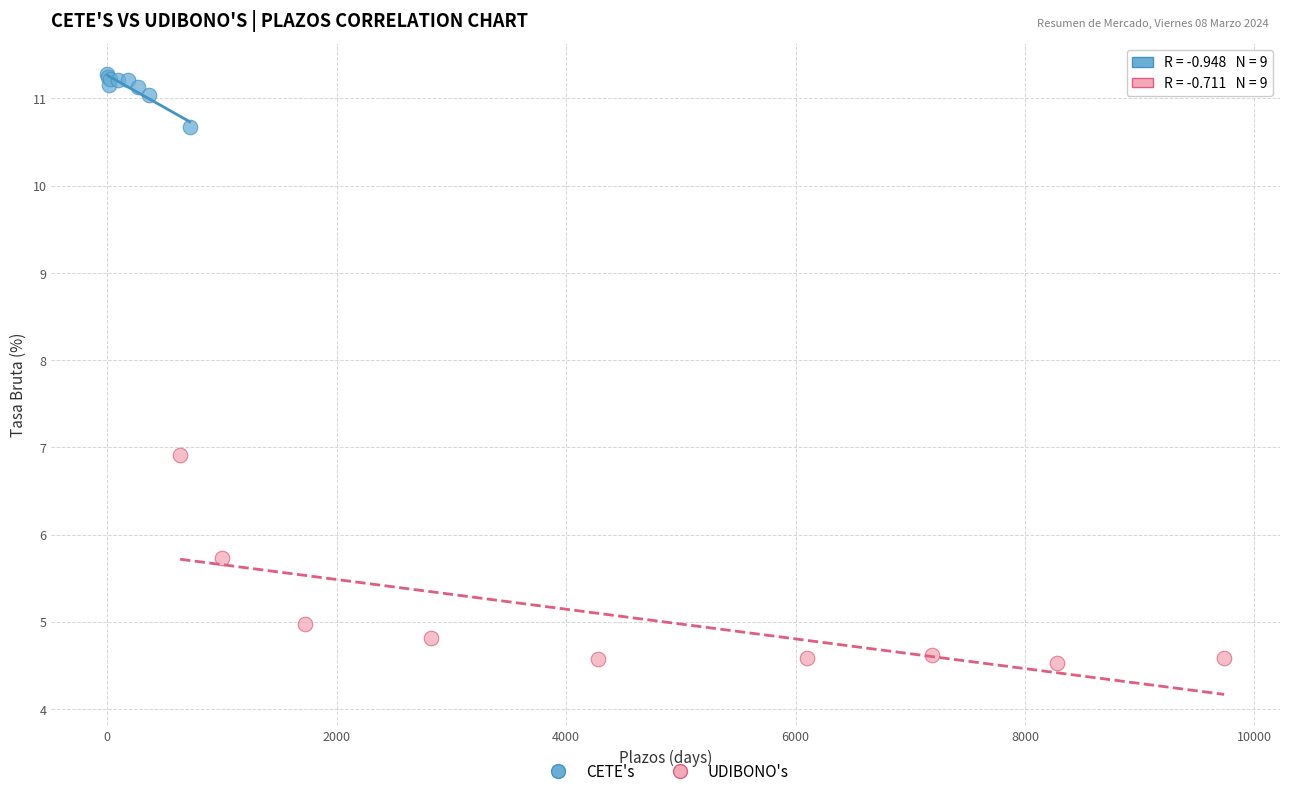

Which series has the largest Y range (max minus min)?

UDIBONO's